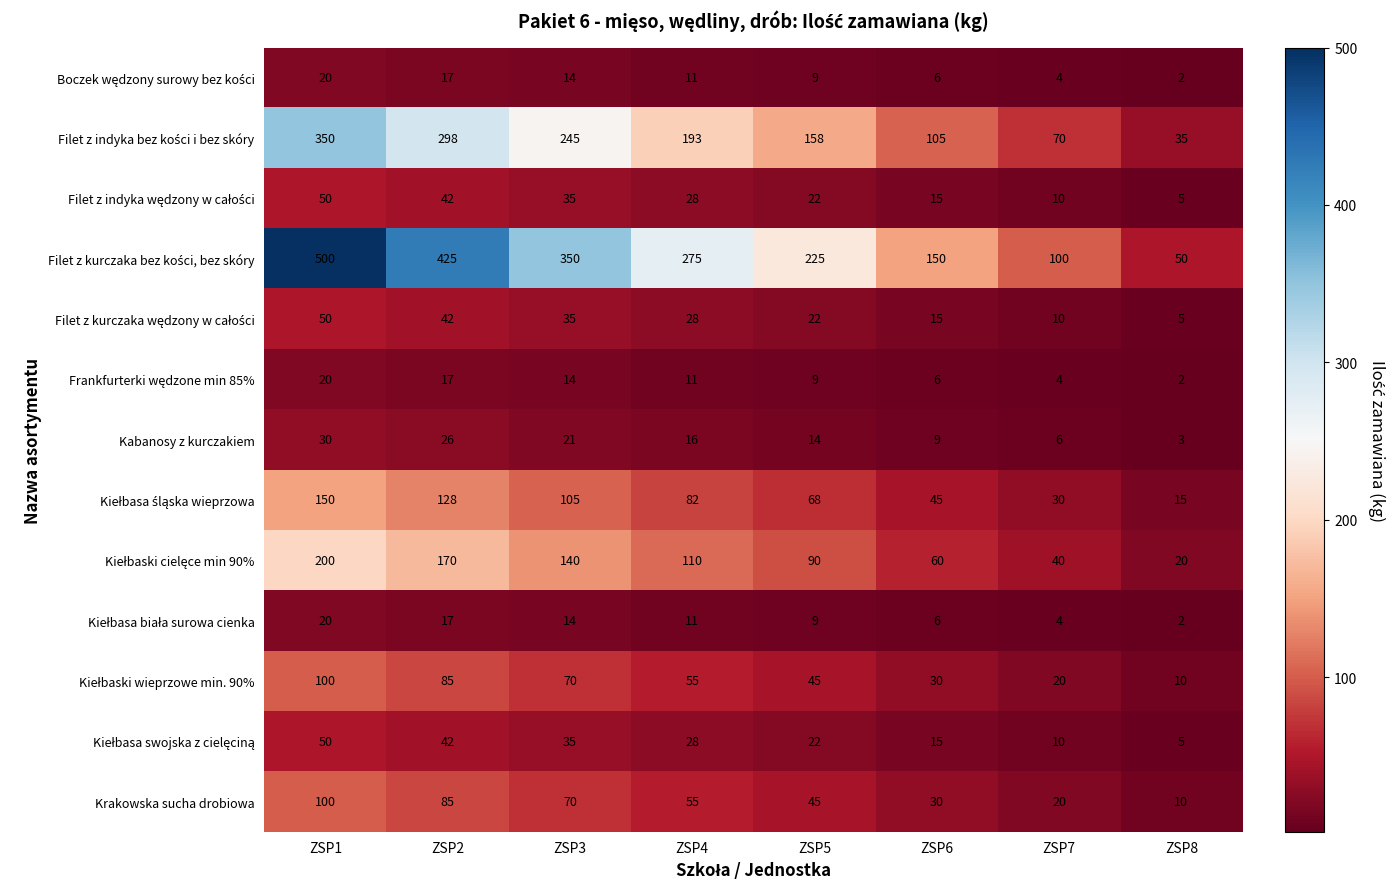

Read the Kabanosy z kurczakiem value at ZSP5, to the nearest 10.

10